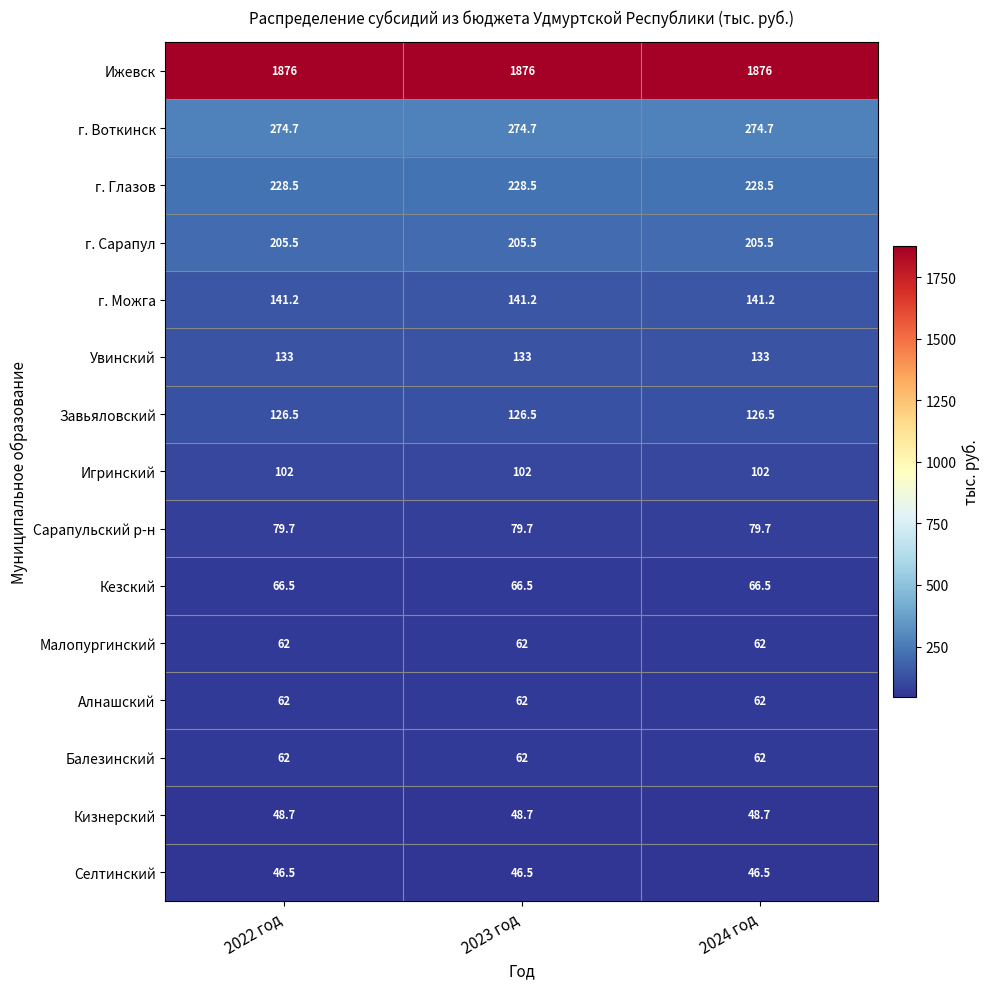

True or false: Сарапульский р-н has a value of 79.7 at 2022 год.

True